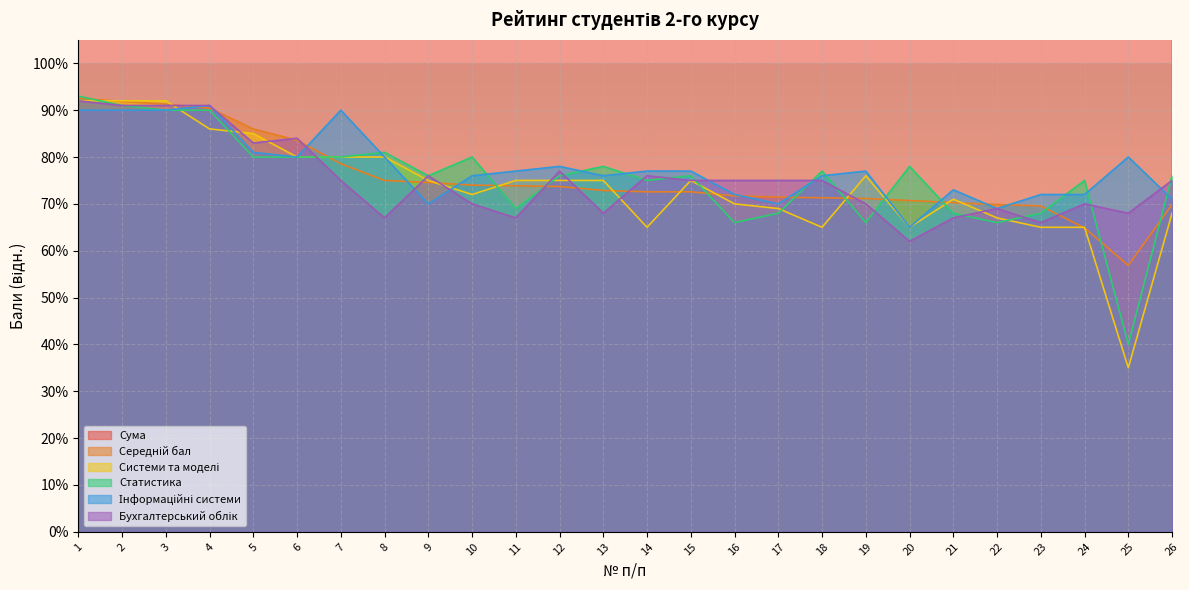

At which label is Середній бал closest to 0?

25